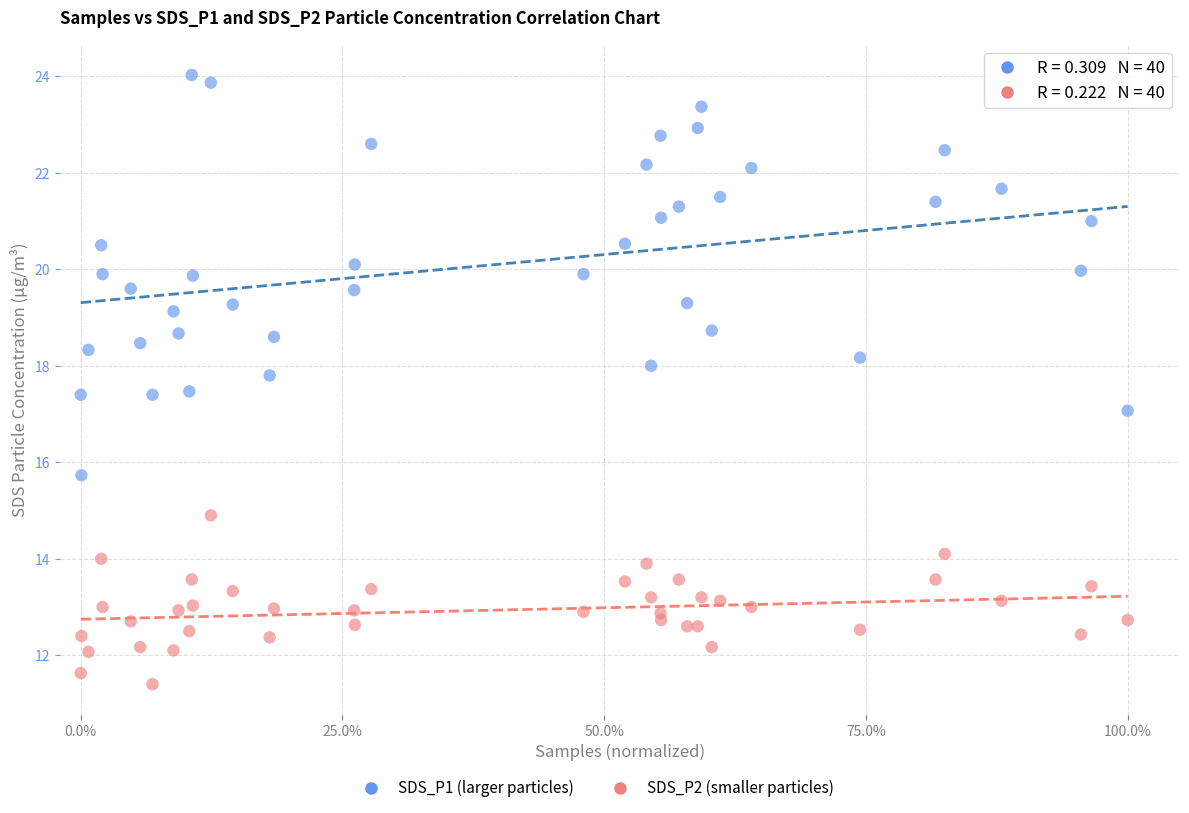

What is the X range (max minus min) for the scatter plot?

1.0